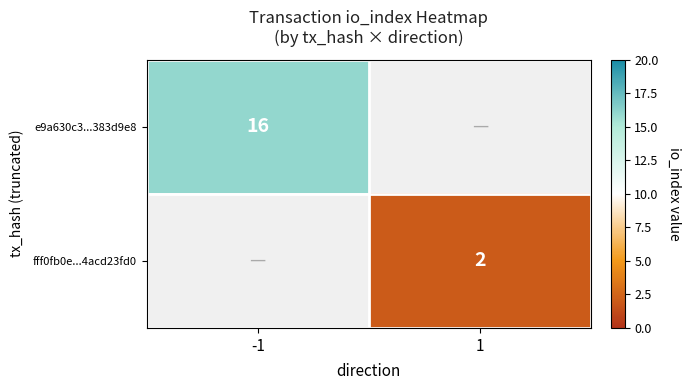

Is it true that fff0fb0e...4acd23fd0 equals 2 at 1?

True